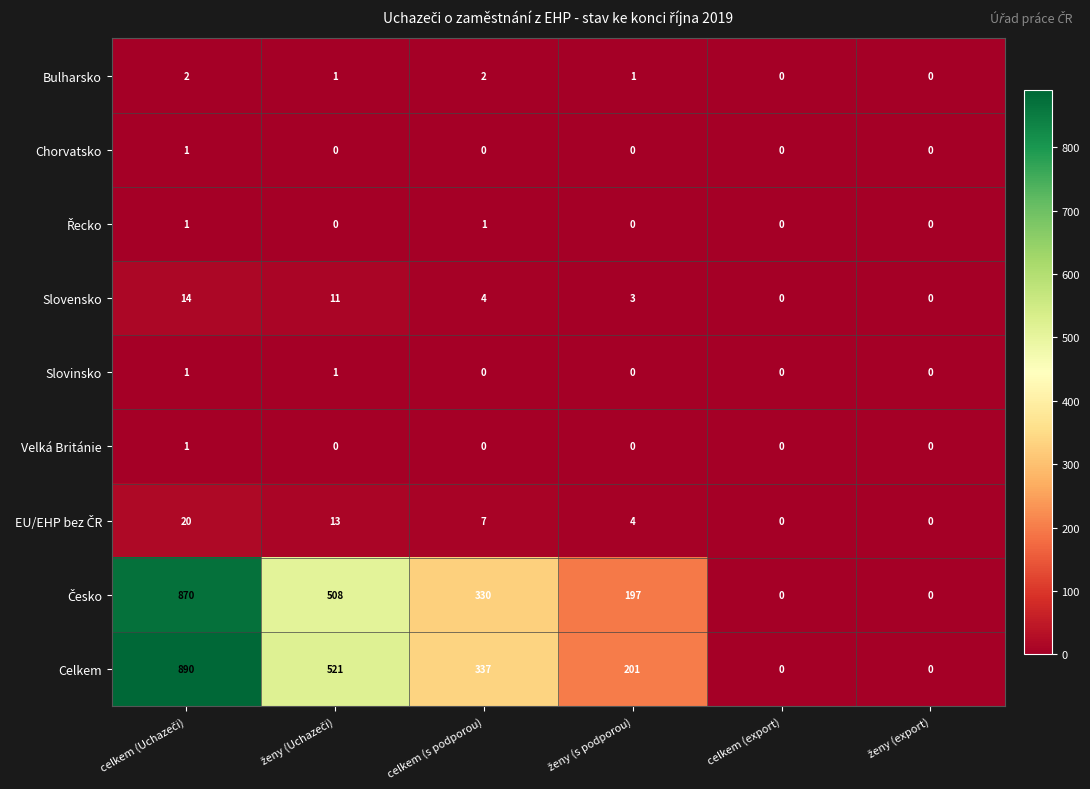

The value of Celkem at celkem (export) is 0. True or false?

True